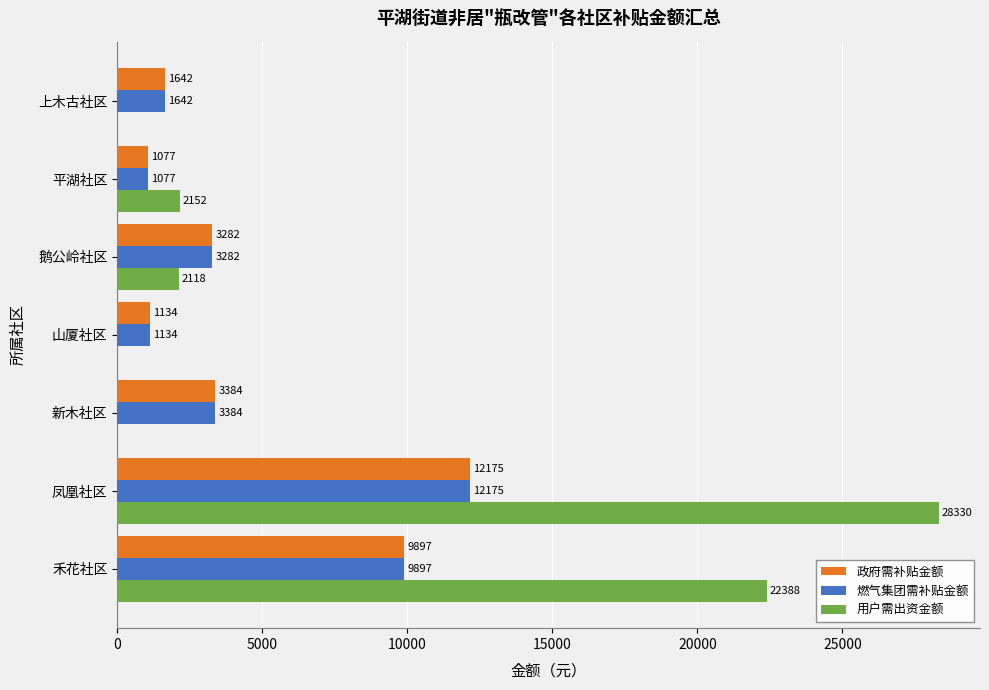

At which category is the sum across all series the highest?

凤凰社区